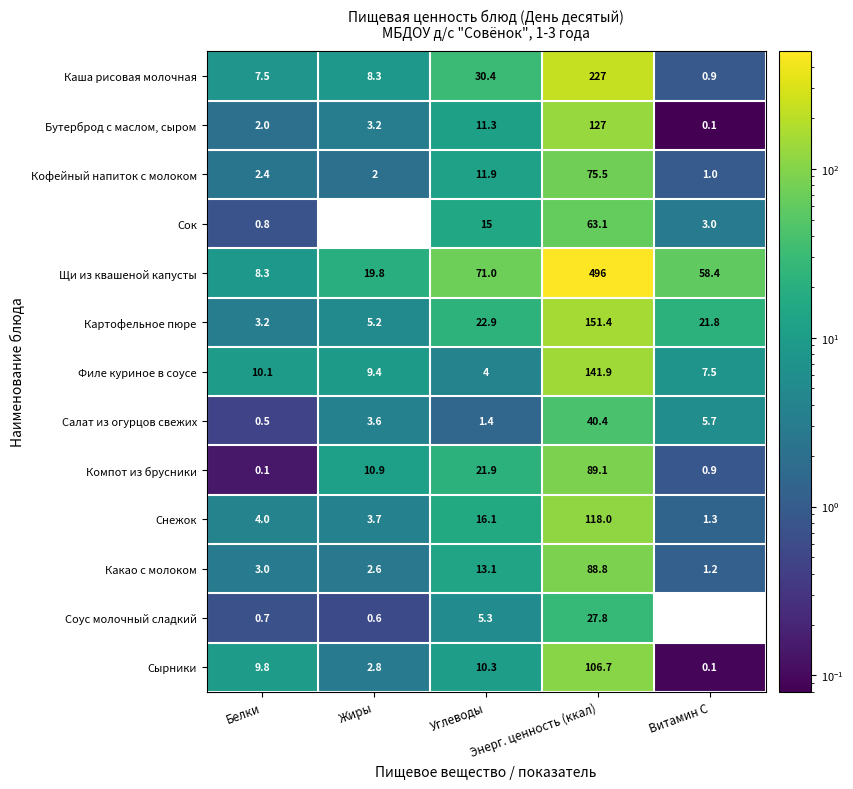

What is the highest value of the Кофейный напиток с молоком series?

75.5